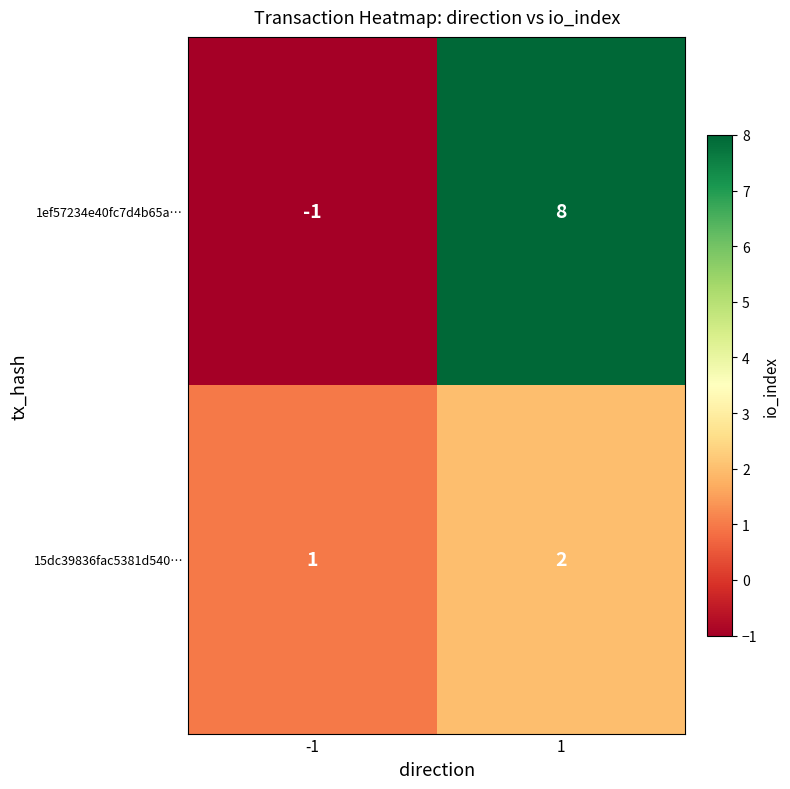

Between -1 and 1, which series saw the biggest shift?

1ef57234e40fc7d4b65a…